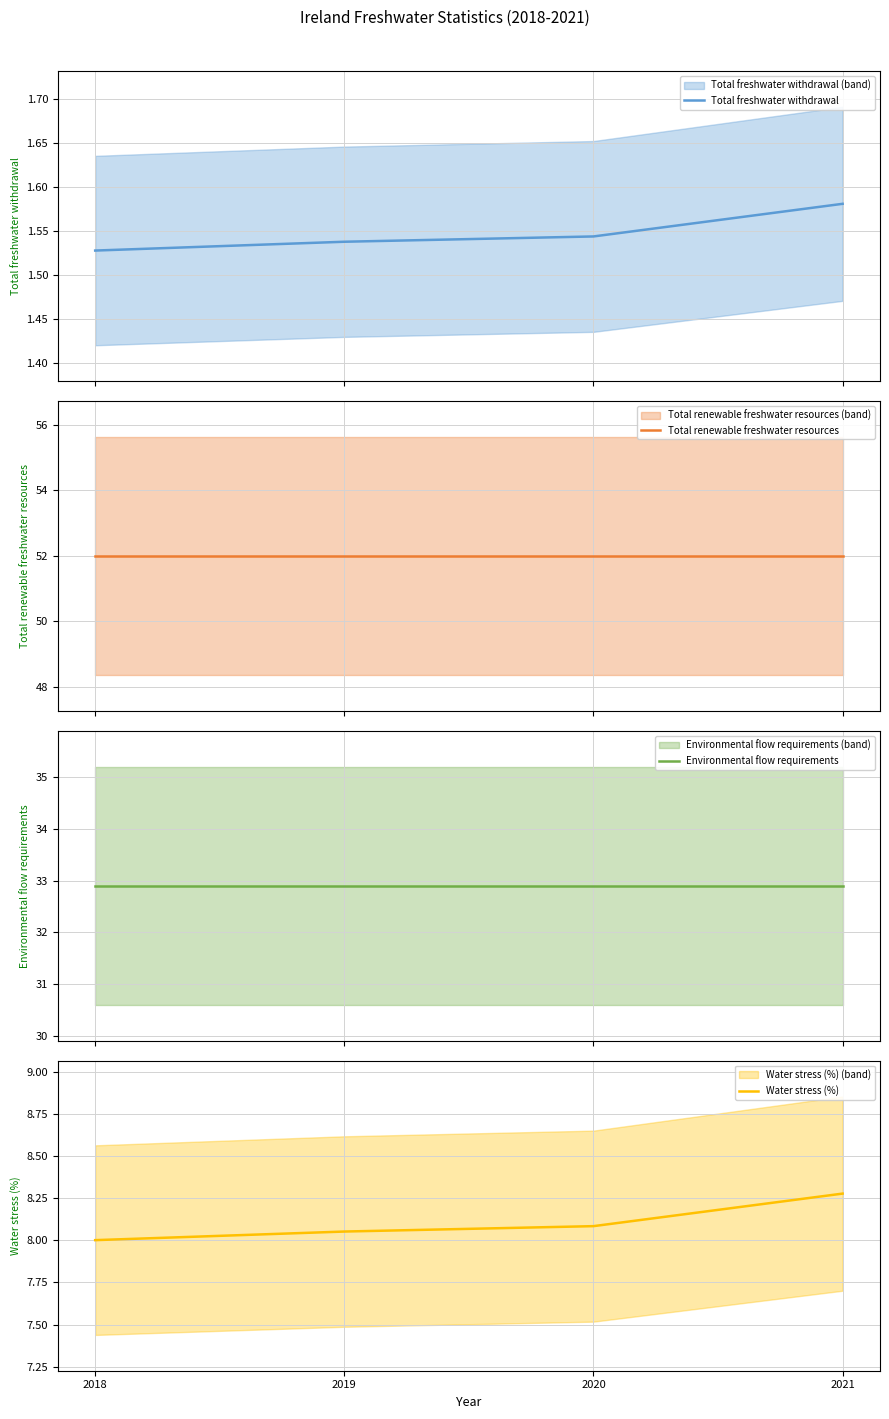

Reading right to left, what are all the values shown in this chart?

Total freshwater withdrawal: 1.6	1.5	1.5	1.5
Total renewable freshwater resources: 52.0	52.0	52.0	52.0
Environmental flow requirements: 32.9	32.9	32.9	32.9
Water stress (%): 8.3	8.1	8.1	8.0